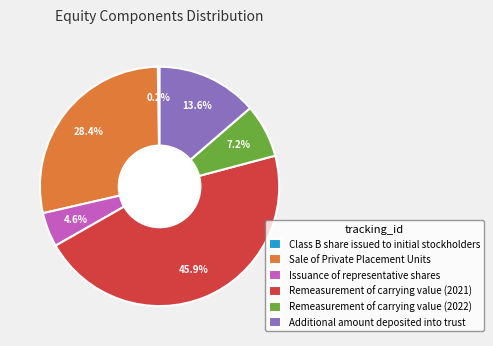

Is there a majority slice in this chart?

No